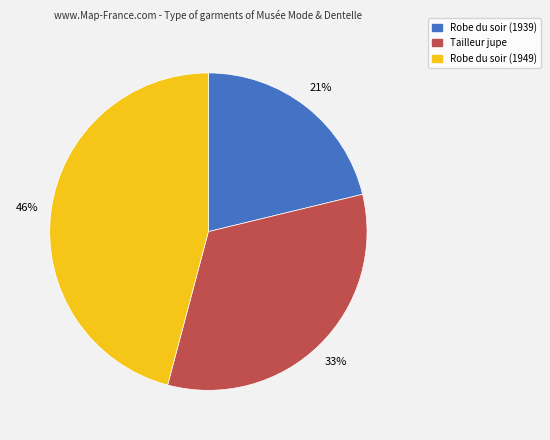

Combined, do Tailleur jupe and Robe du soir (1939) account for over 50%?

Yes